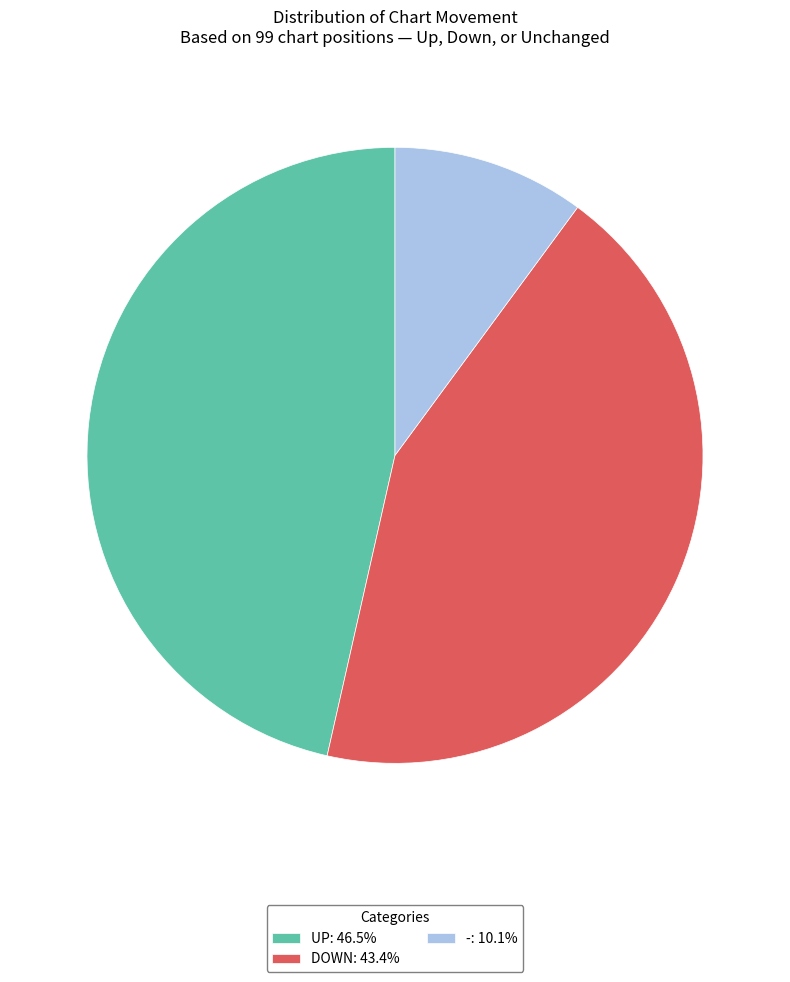

Combined, do UP: 46.5% and -: 10.1% account for over 50%?

Yes